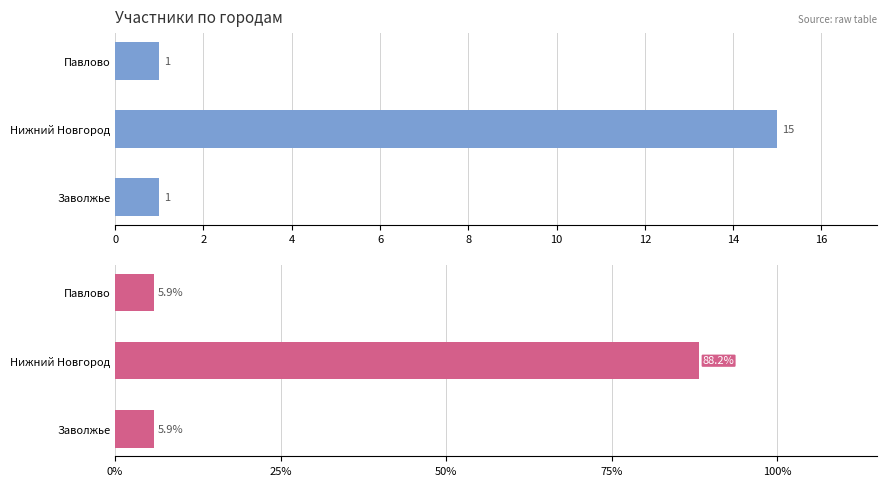

Which series has the widest spread of values?

Доля участников, %